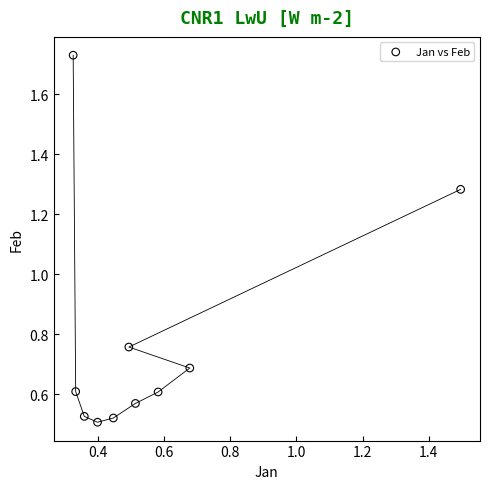

How many data points are displayed?

10